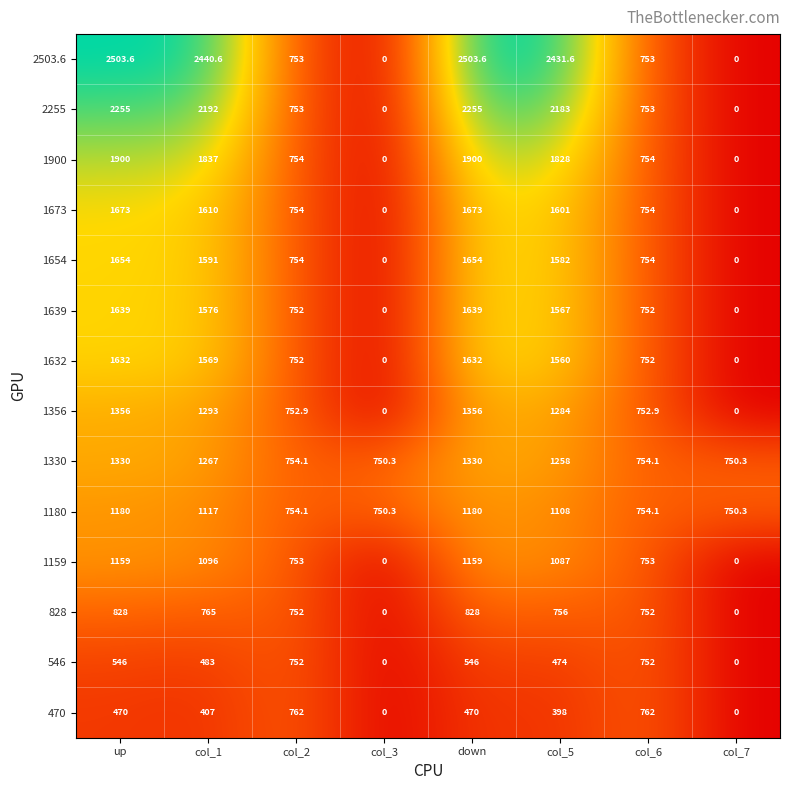

What is the total value across all series at col_2?

10552.1